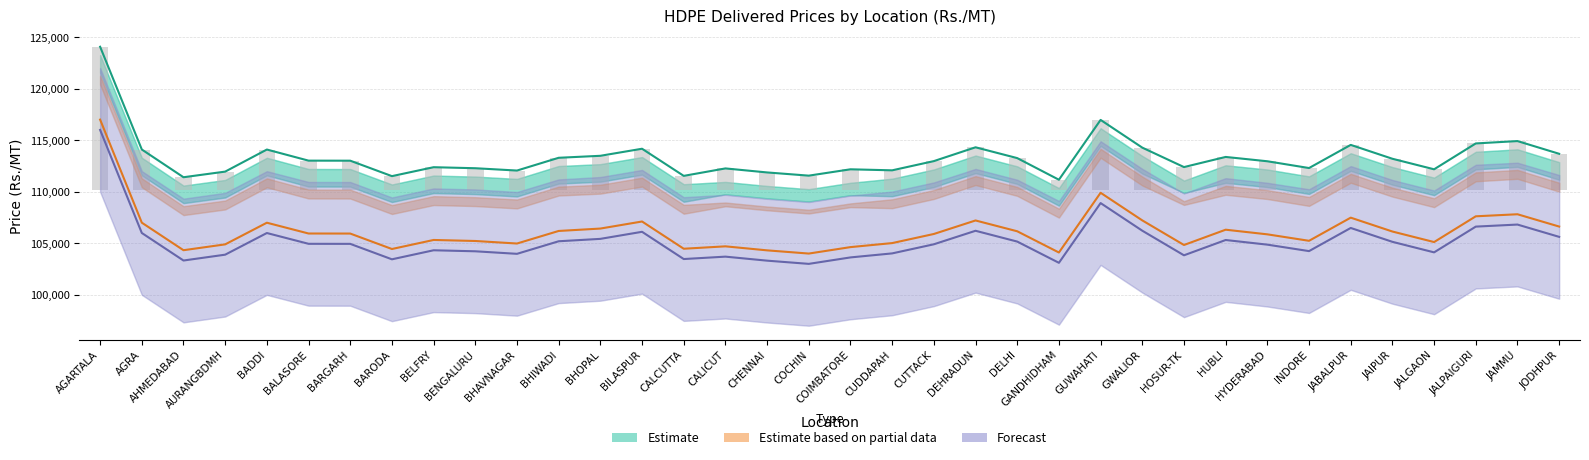

Reading right to left, what are all the values shown in this chart?

Estimate: 113694	114928	114699	112190	113212	114558	112312	112969	113389	112405	114292	116982	111176	113276	114325	112984	112090	112190	111574	111885	112275	111552	114185	113500	113307	112068	112294	112393	111526	113025	113030	114107	111966	111419	114111	124080
Estimate based on partial data: 106634	107828	107629	105130	106152	107498	105252	105879	106329	104845	107232	109912	104116	106176	107225	105914	105030	104640	104014	104325	104715	104482	107125	106440	106207	104988	105234	105333	104456	105955	105960	107007	104906	104339	107011	117010
Forecast: 105634	106828	106629	104130	105152	106498	104252	104879	105329	103845	106232	108912	103116	105176	106225	104914	104030	103640	103014	103325	103715	103482	106125	105440	105207	103988	104234	104333	103456	104955	104960	106007	103906	103339	106011	116010